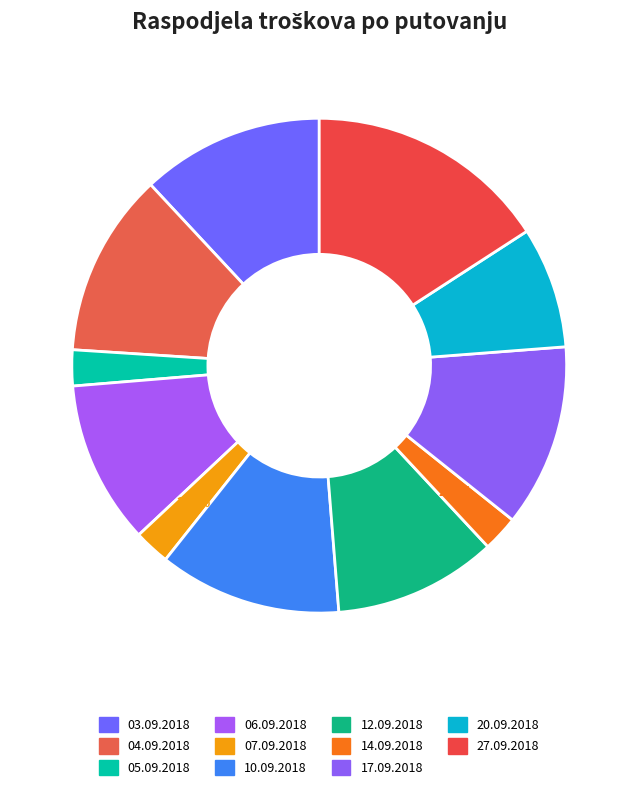

What percentage do 10.09.2018 and 14.09.2018 together represent?

14.3%